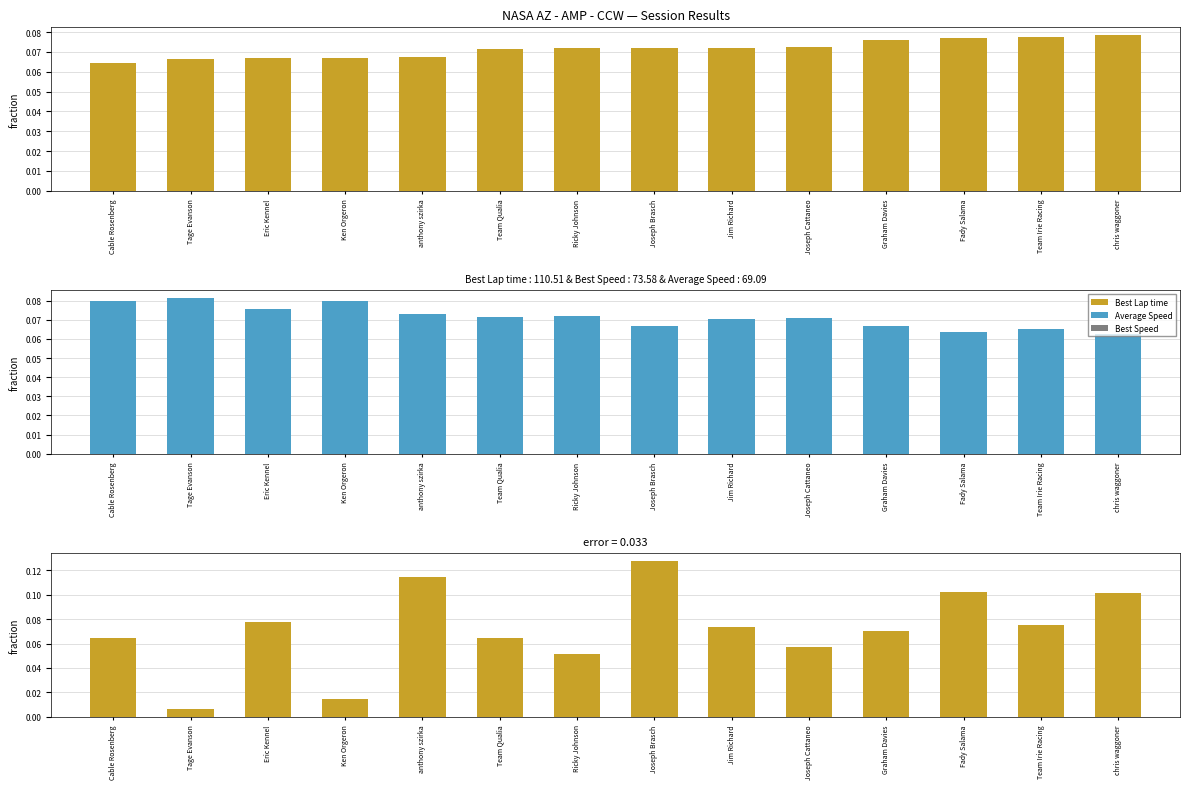

At how many categories does at least one series exceed 0?

14